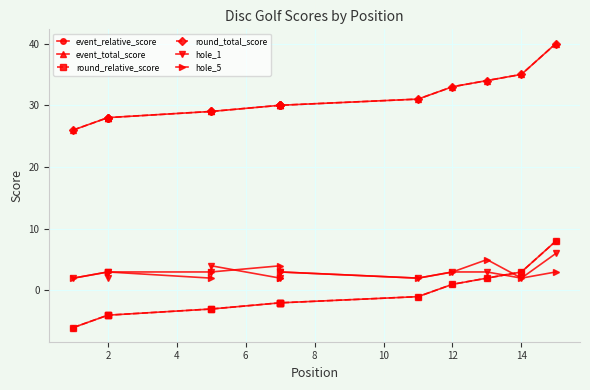

True or false: hole_5 has a value of 1 at 12.

False